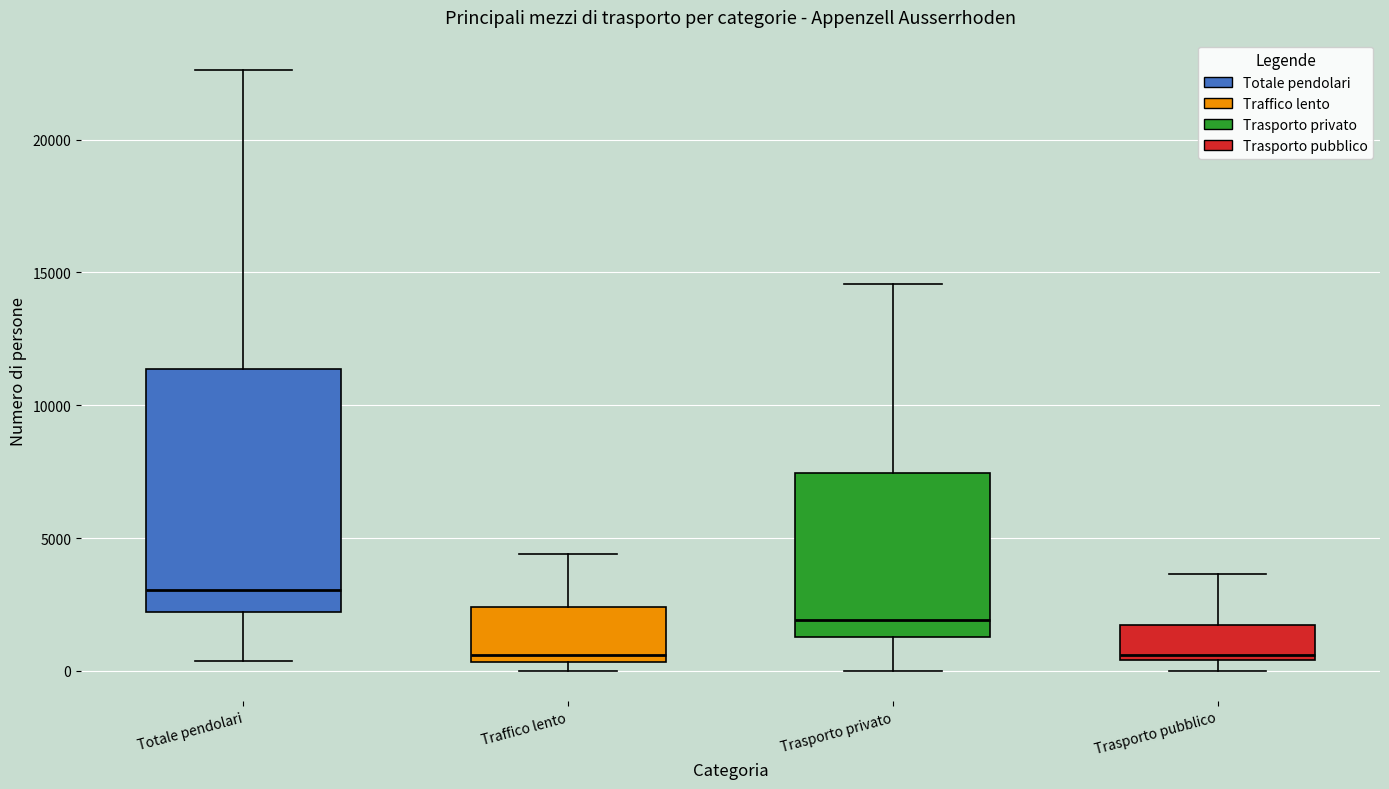

Which box's median line is the highest?

Totale pendolari